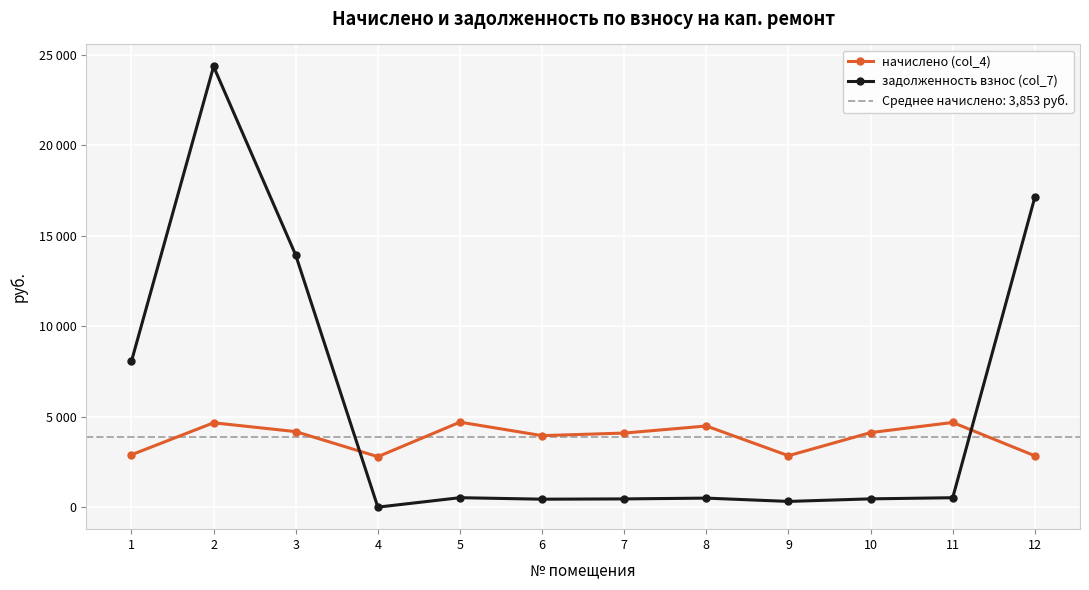

Reading left to right, list all the values displayed in this chart.

начислено (col_4): 1=2895.8	2=4663.6	3=4175.0	4=2789.3	5=4699.1	6=3953.0	7=4095.1	8=4486.0	9=2842.6	10=4121.7	11=4681.4	12=2838.2
задолженность взнос (col_7): 1=8065.5	2=24363.5	3=13934.5	4=0.0	5=522.1	6=439.2	7=455.0	8=498.4	9=315.8	10=458.0	11=520.1	12=17134.2